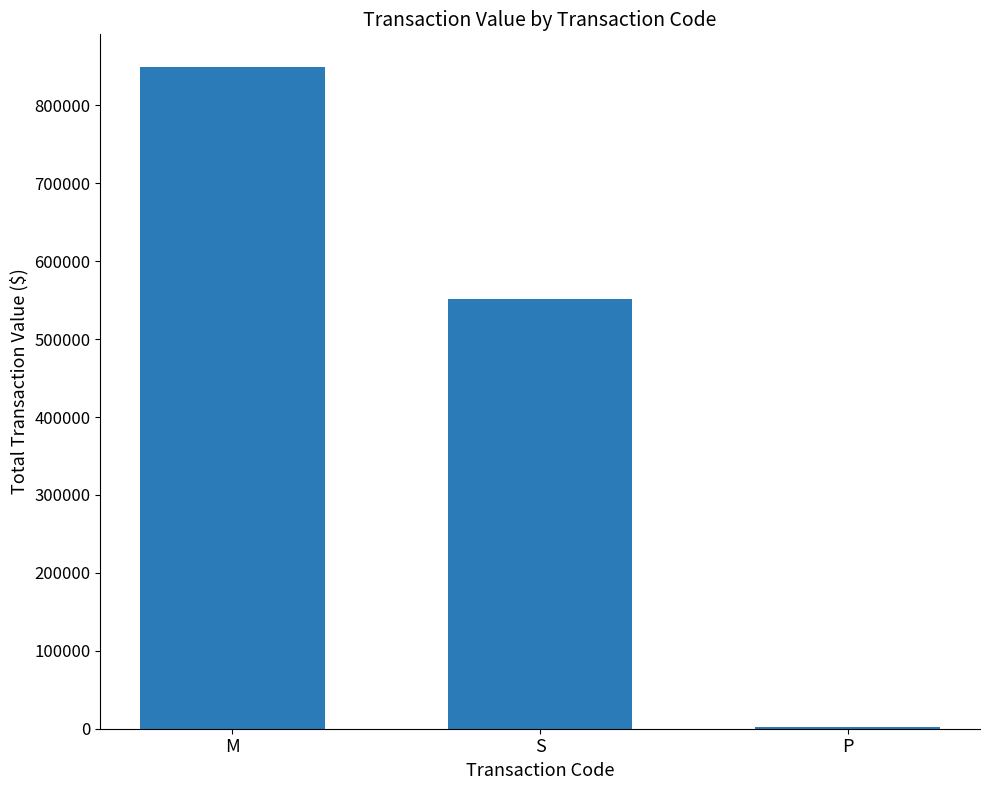

Where is the data nearest to the value 425518?

S